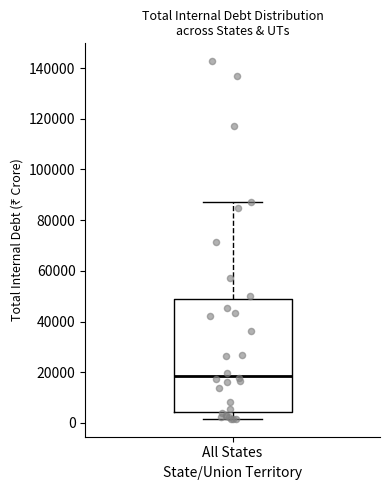

Transcribe this box plot: give where the median line is, the range the box spans, and where the two whiskers end, as read against the y-axis. The values are not printed on the chart, so give them approximately, as read against the axis.

median 18000, box 4000 to 48000, whiskers 2000 to 88000